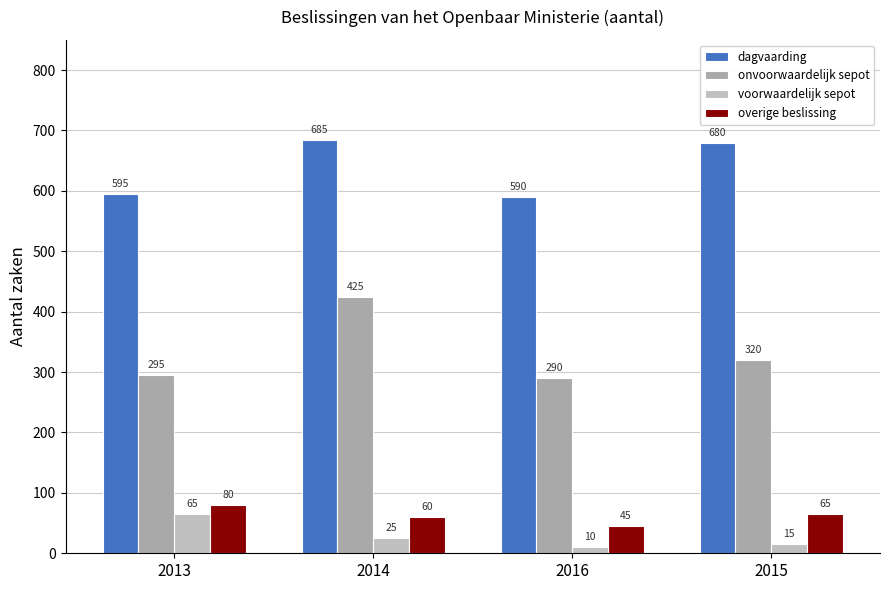

The onvoorwaardelijk sepot series shows 425 at 2014. True or false?

True